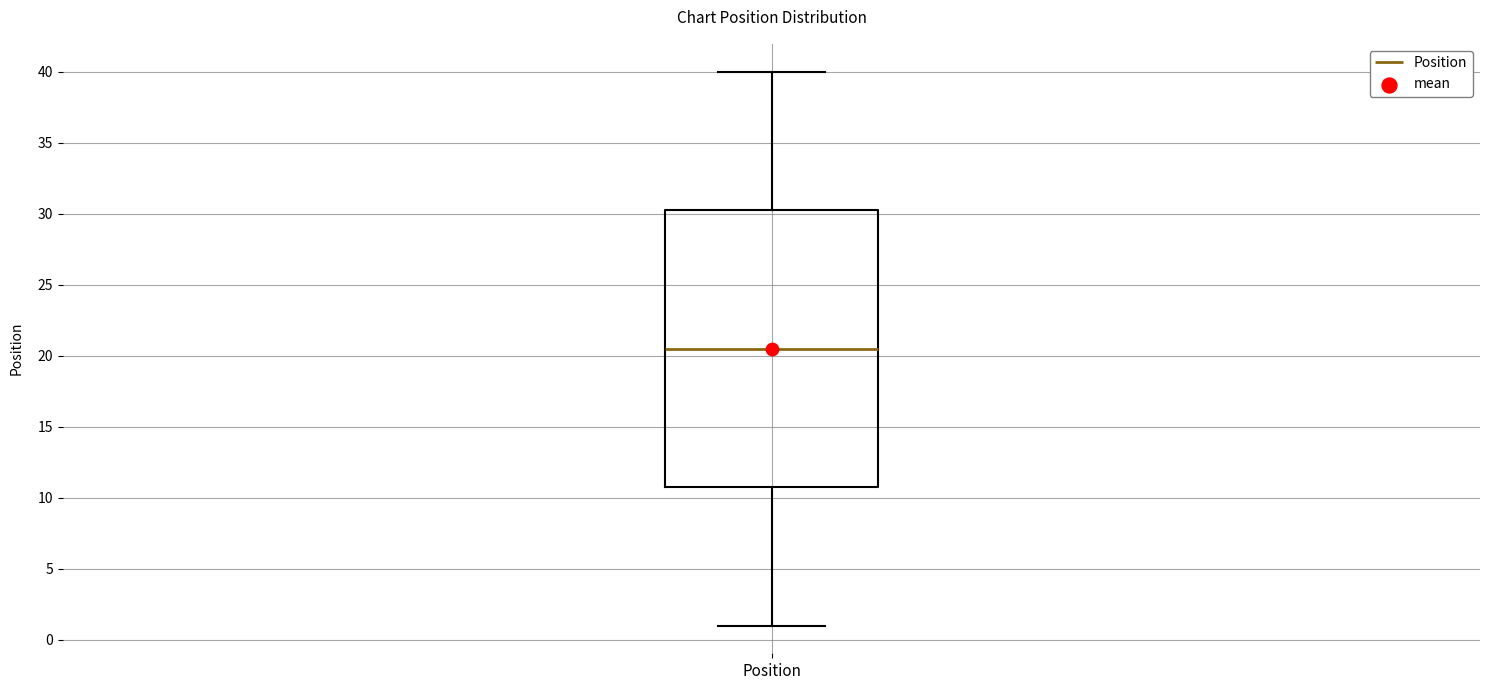

Transcribe this box plot: give where the median line is, the range the box spans, and where the two whiskers end, as read against the y-axis. The values are not printed on the chart, so give them approximately, as read against the axis.

median 20.5, box 11.0 to 30.5, whiskers 1.0 to 40.0